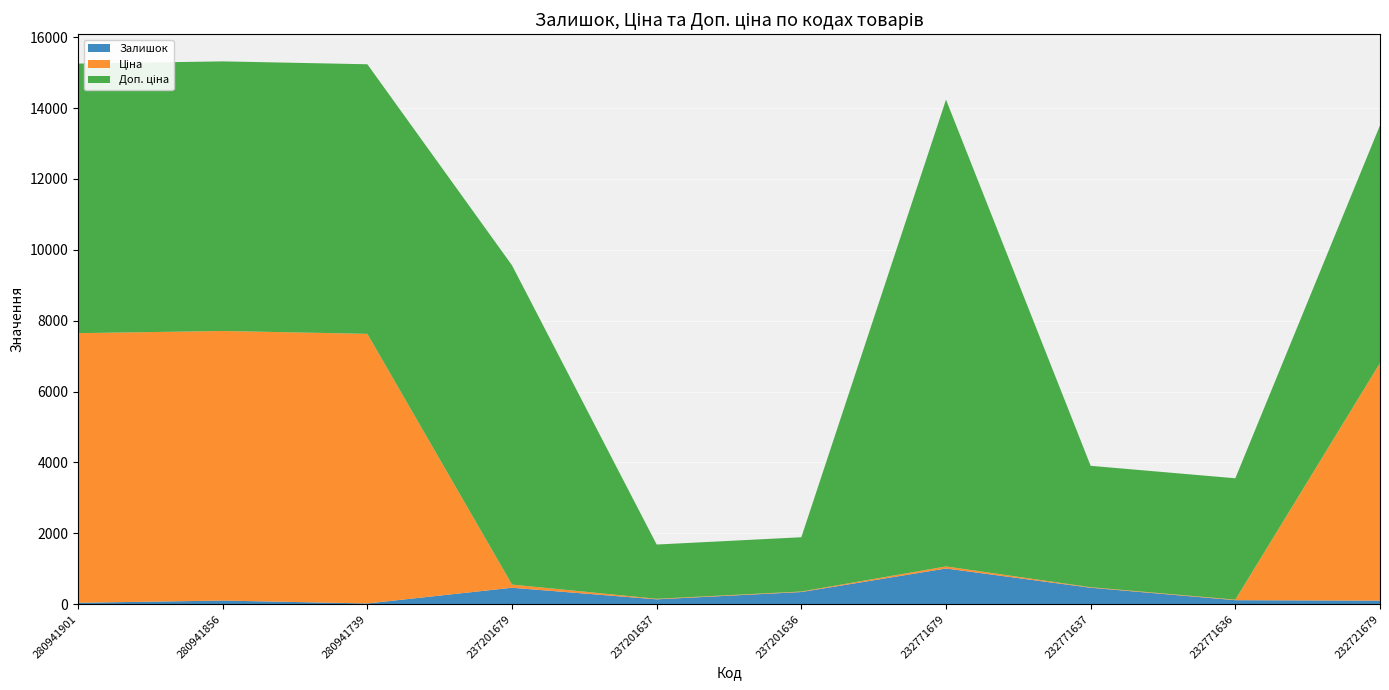

Reading left to right, list all the values displayed in this chart.

Залишок: 41.0	103.0	22.0	465.0	138.0	344.0	1008.0	465.0	114.0	101.0
Ціна: 7607.2	7607.2	7607.2	90.1	15.3	15.3	58.5	15.2	15.2	6705.7
Доп. ціна: 7607.2	7607.2	7607.2	9007.0	1531.0	1531.0	13171.5	3425.0	3425.0	6705.7